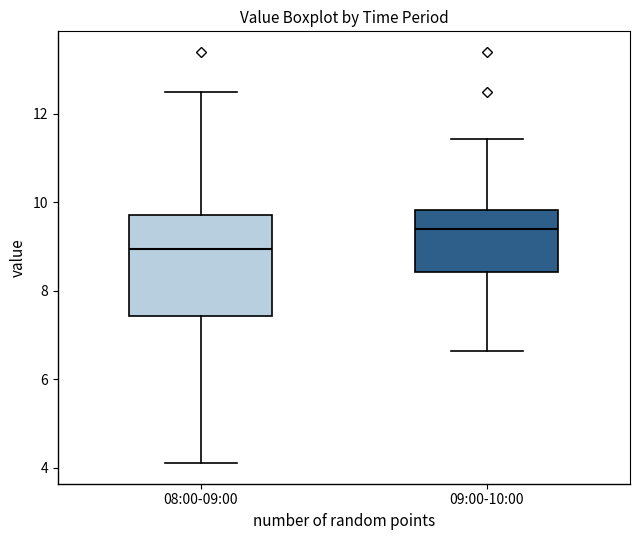

Where is the upper edge of the box for 09:00-10:00 on the y-axis? The values are not printed on the chart, so give them approximately, as read against the axis.

9.8